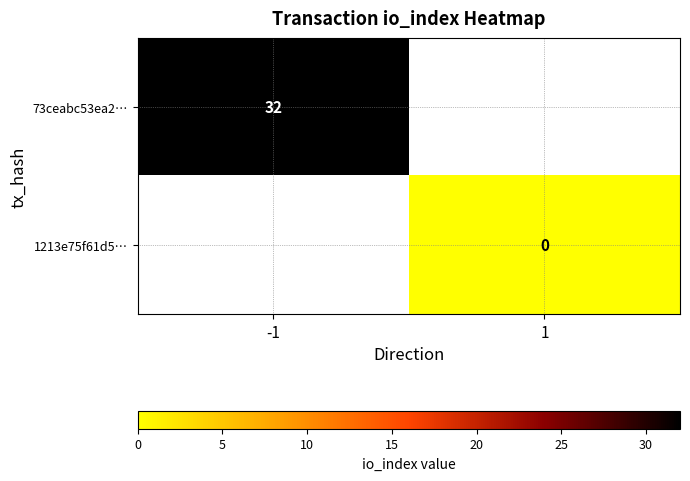

The 73ceabc53ea2… series shows 32 at -1. True or false?

True